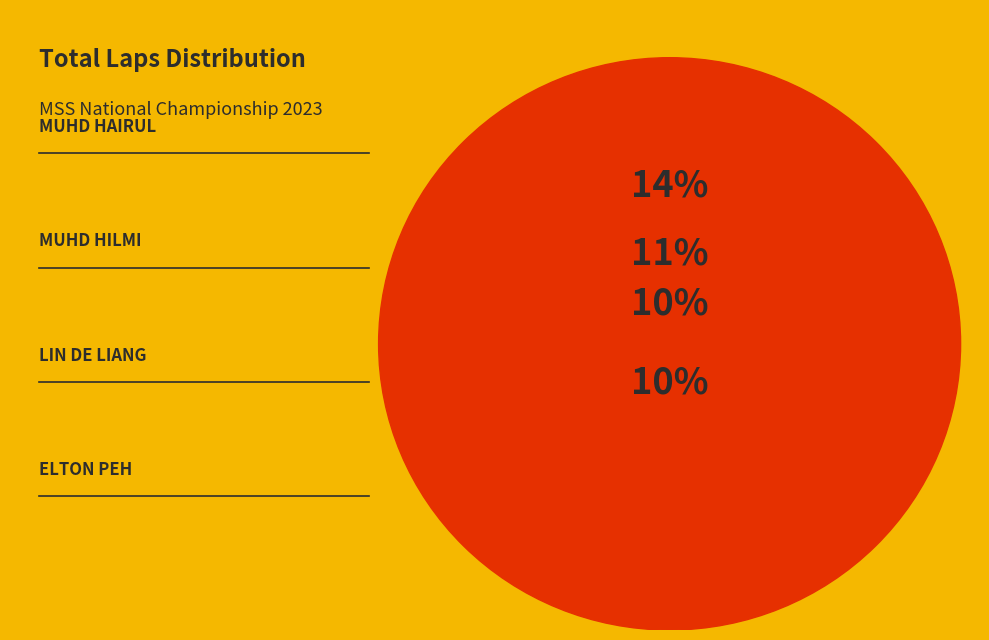

To the nearest percent, what portion does LU JING KAI represent?

4%